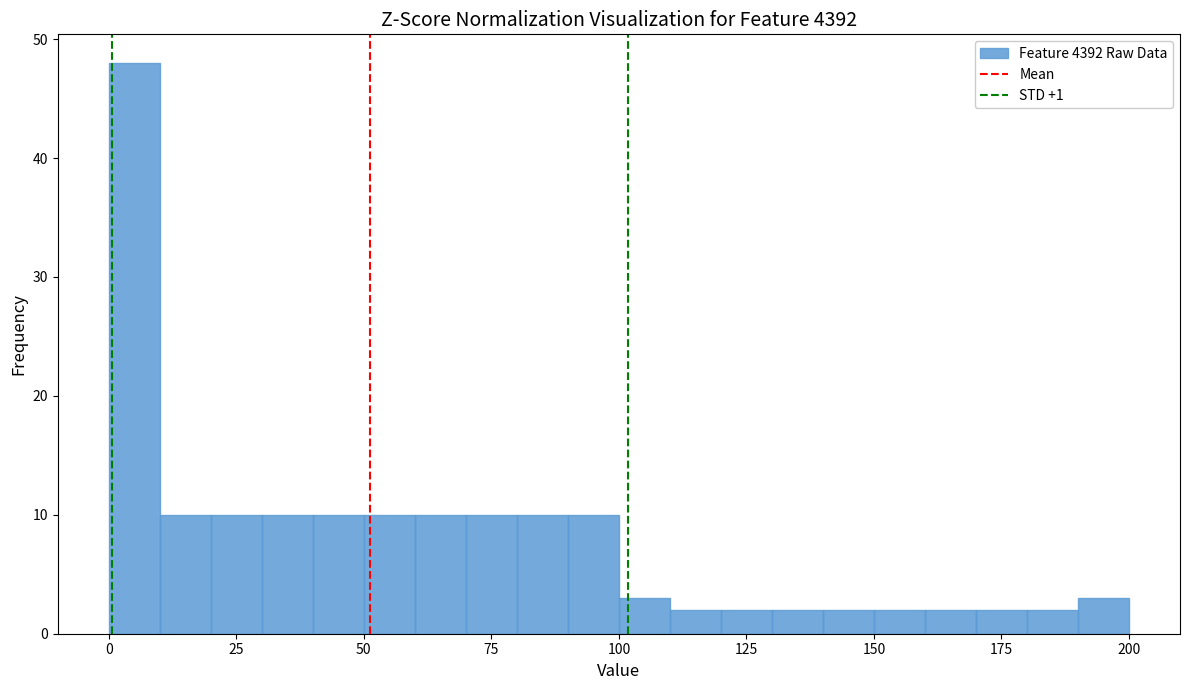

Read against the x-axis, roughly where is the centre of the tallest bar?

5